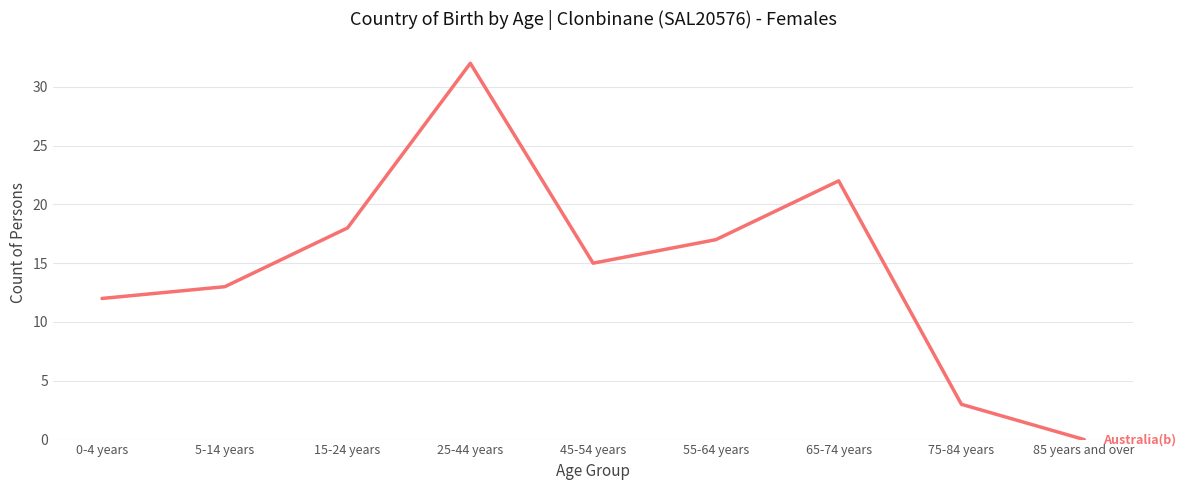

What is the sum of all values?

132